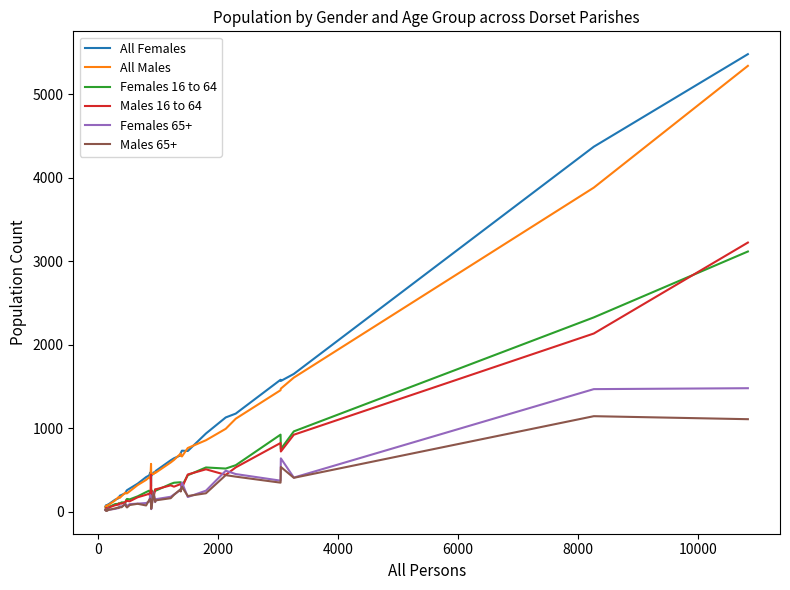

Which series has the widest spread of values?

All Females